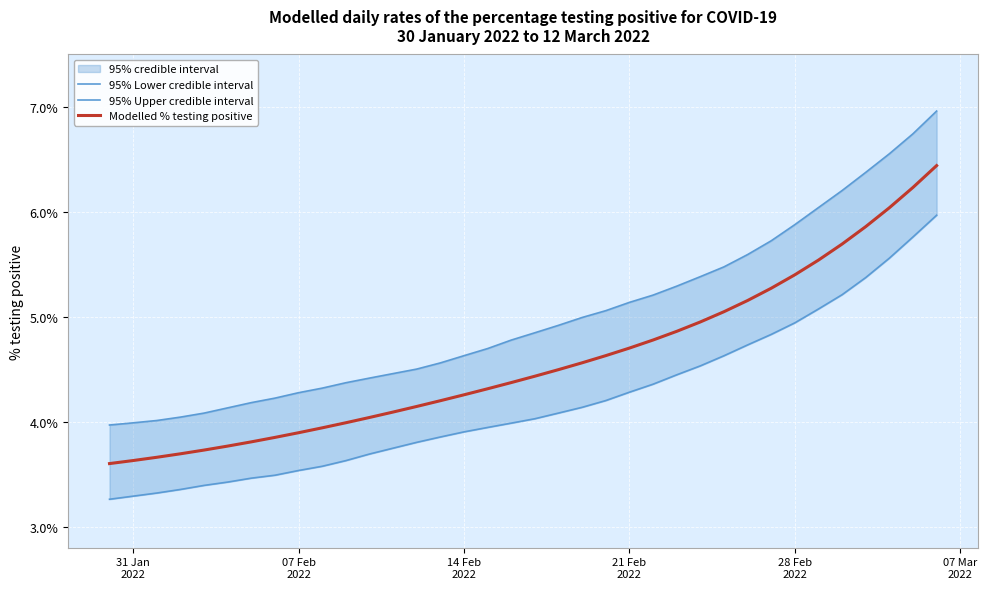

How many lines are shown in the chart?

3